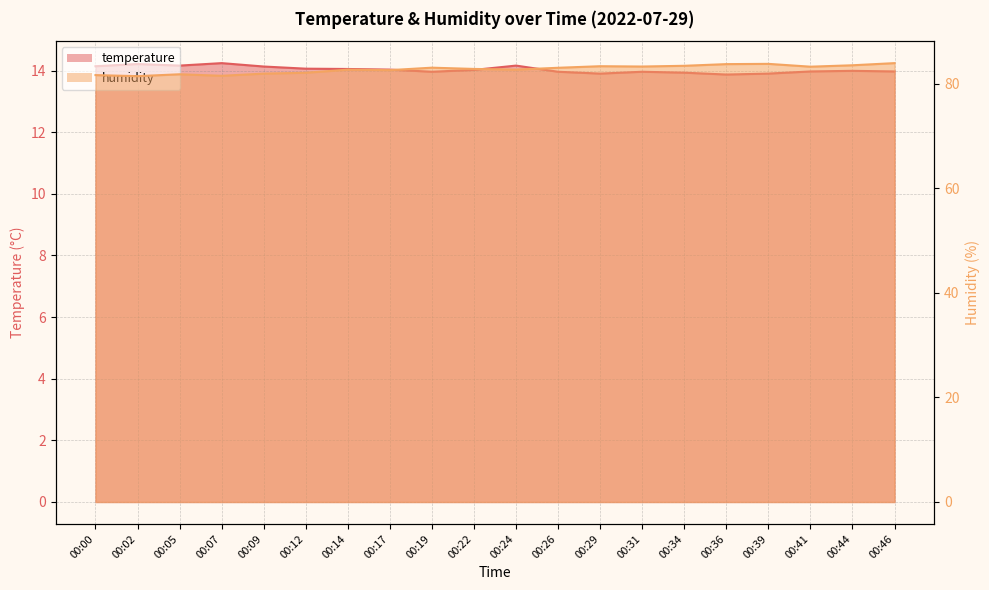

Where is humidity nearest to the value 82?

00:12